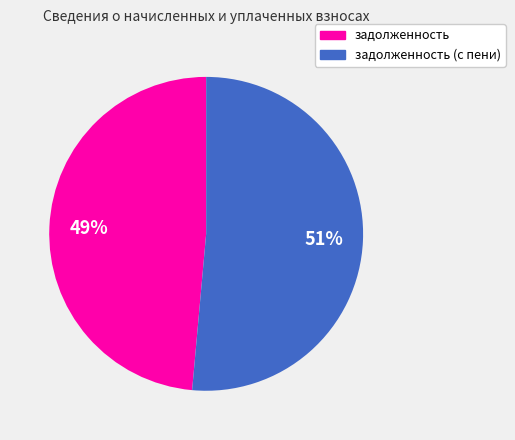

How many segments does this pie chart have?

2